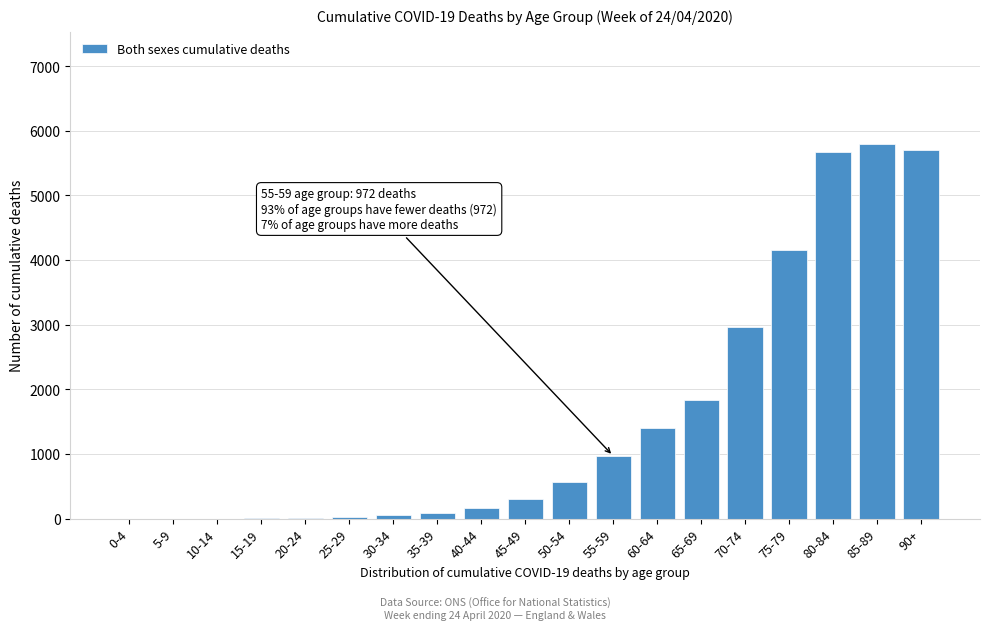

What is the sum of all values?

29710